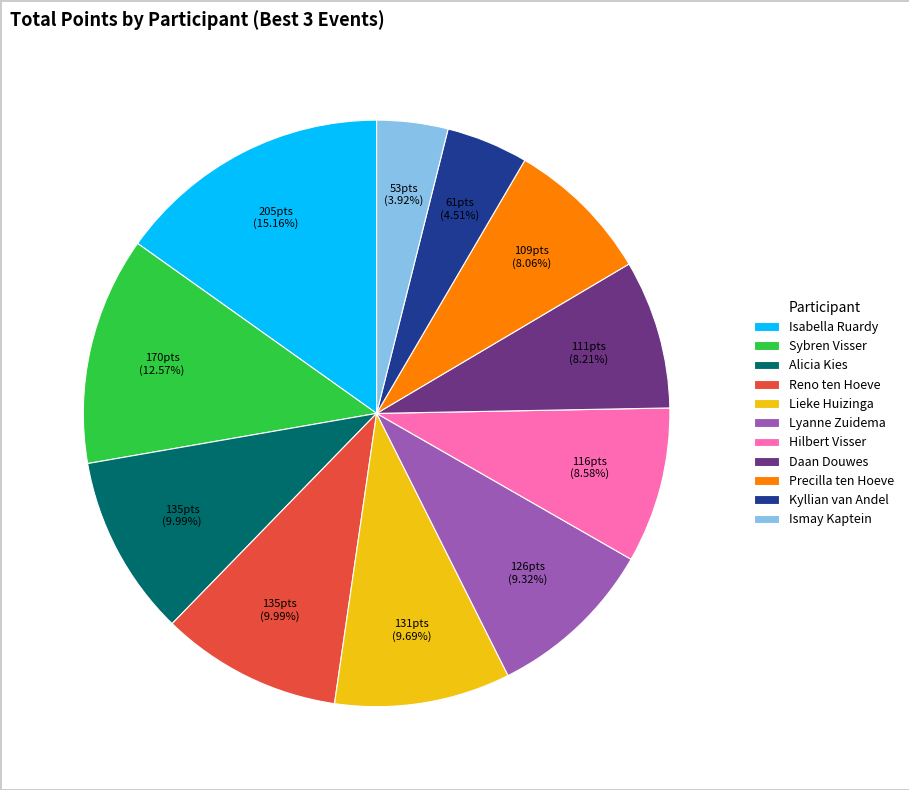

The Hilbert Visser slice represents 15% of the pie. True or false?

False